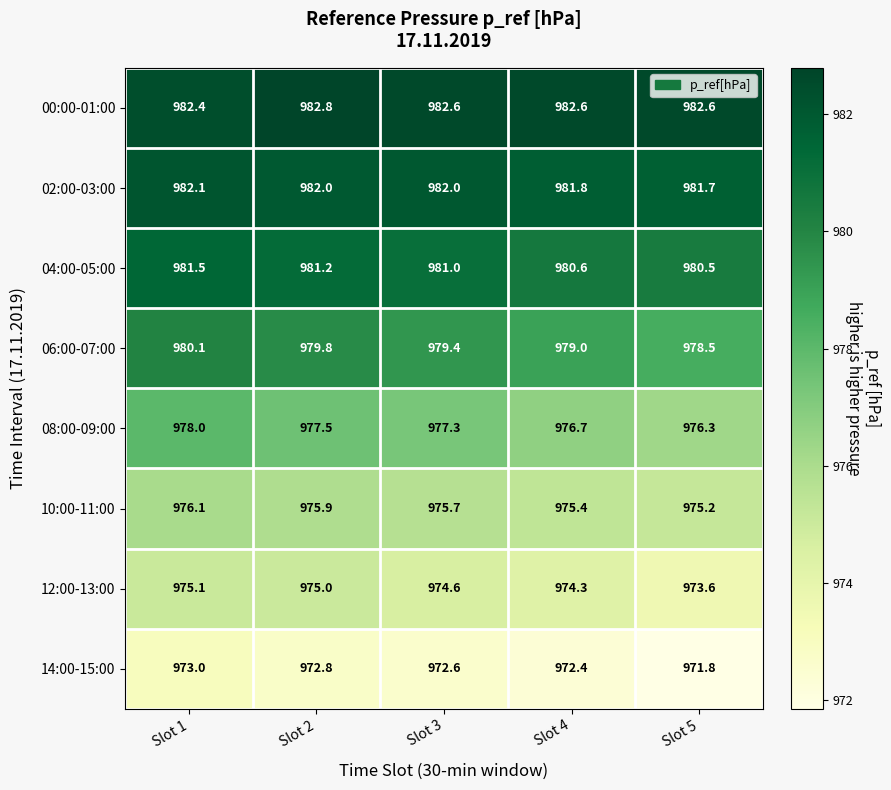

At how many categories does at least one series exceed 971?

5